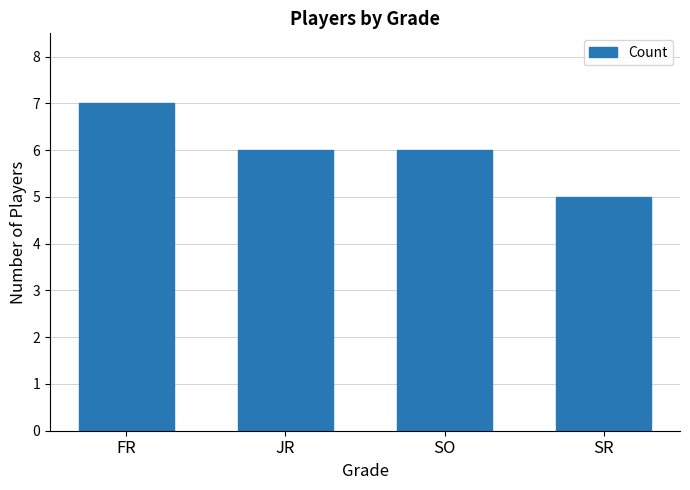

What value does the data have at SO?

6